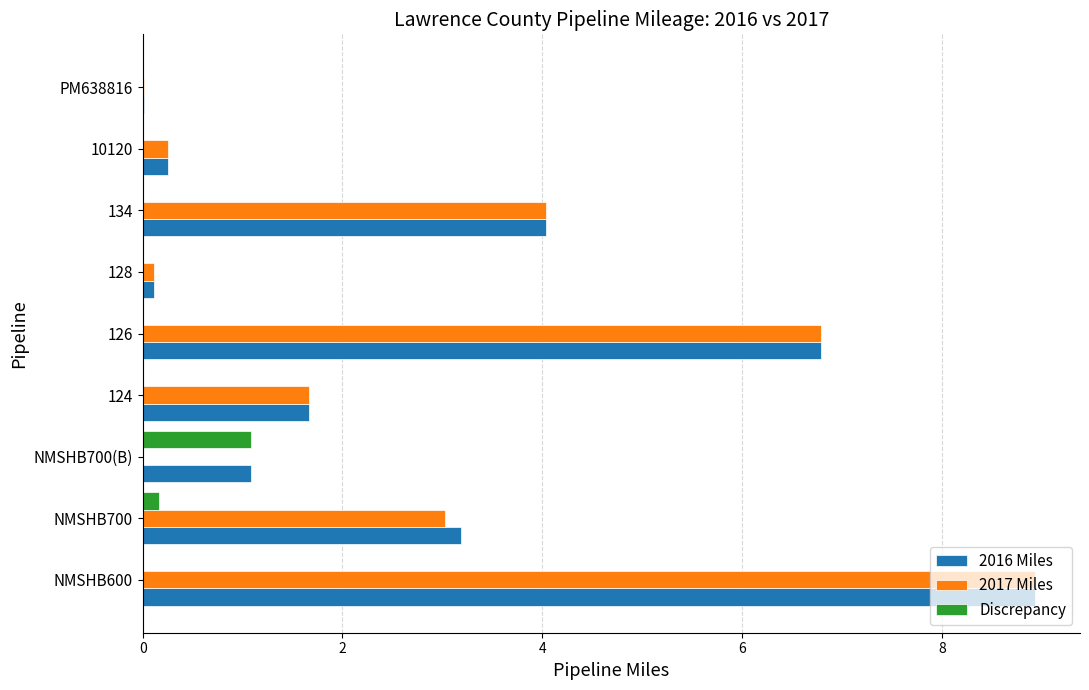

What is the sum of all 2016 Miles values?

26.1